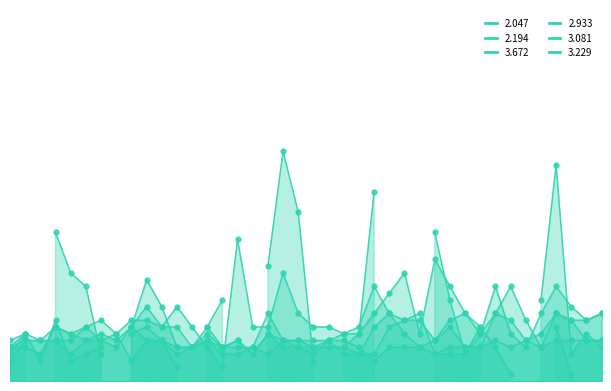

Count the number of categories in the chart.

40